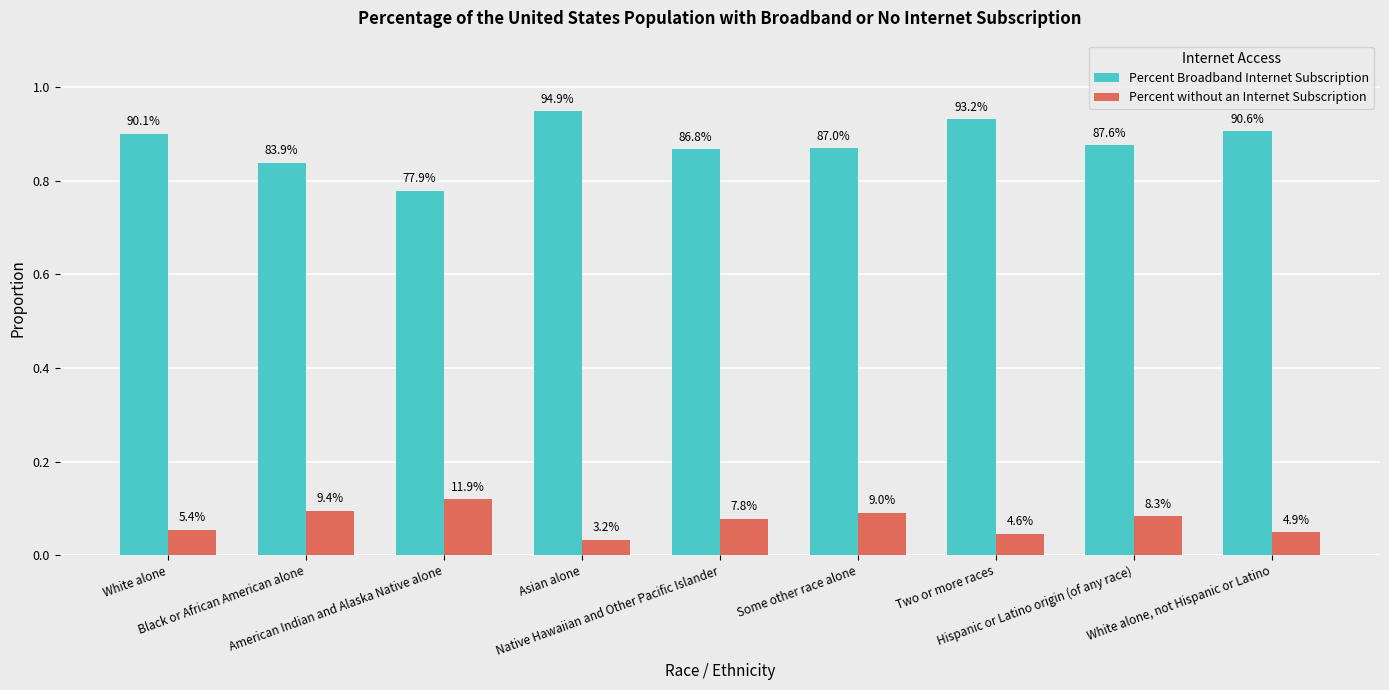

True or false: Percent Broadband Internet Subscription has a value of 1.7 at Asian alone.

False